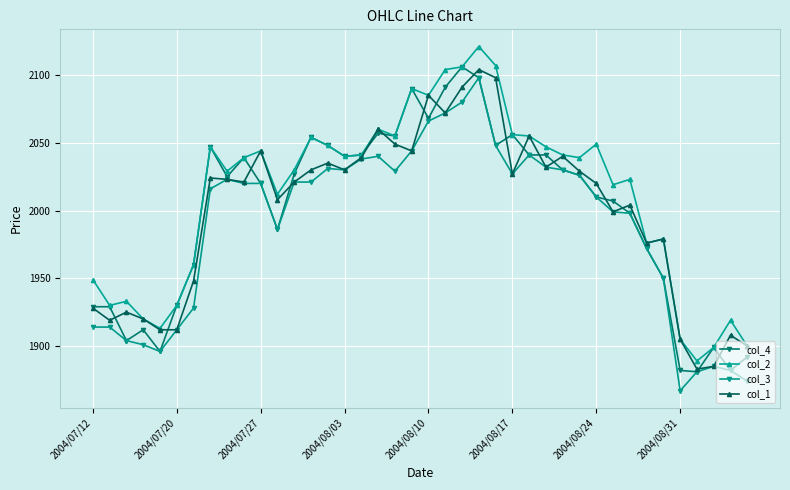

True or false: col_3 has more than 1 points higher than both neighbors.

True